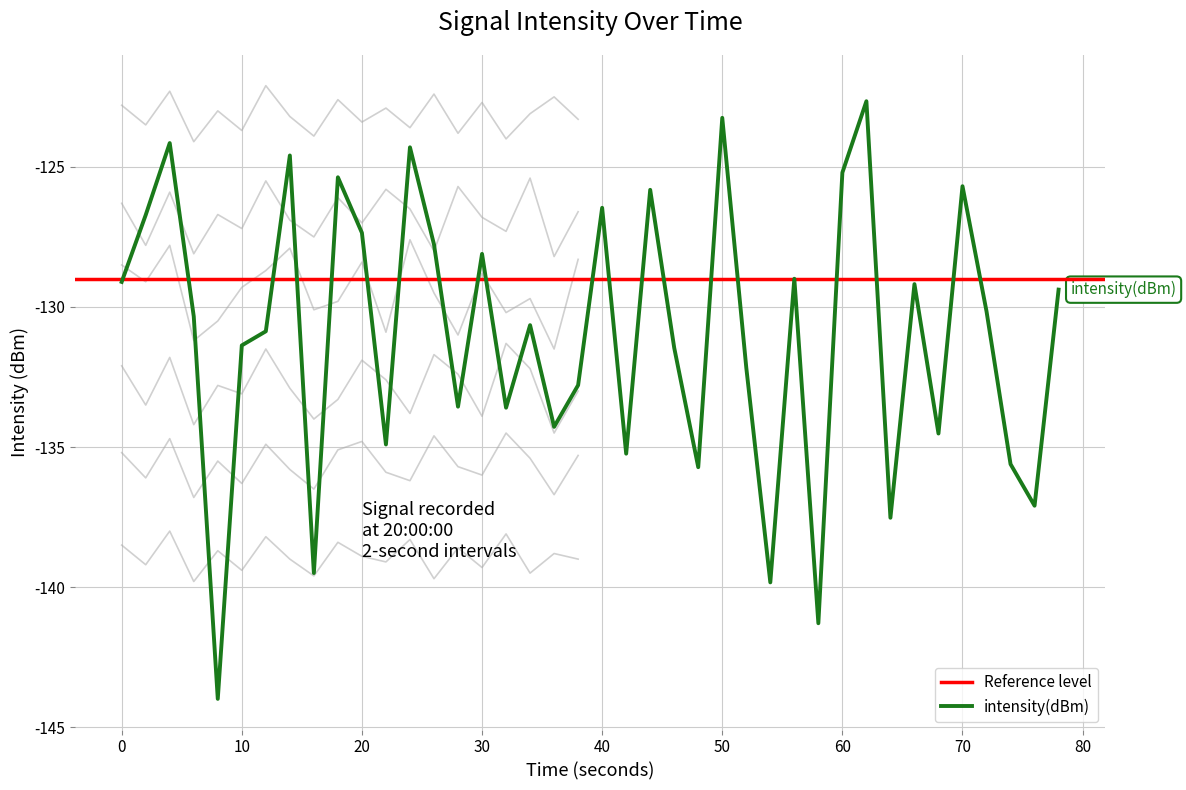

What is the value of the 2nd point from the left?

-126.7